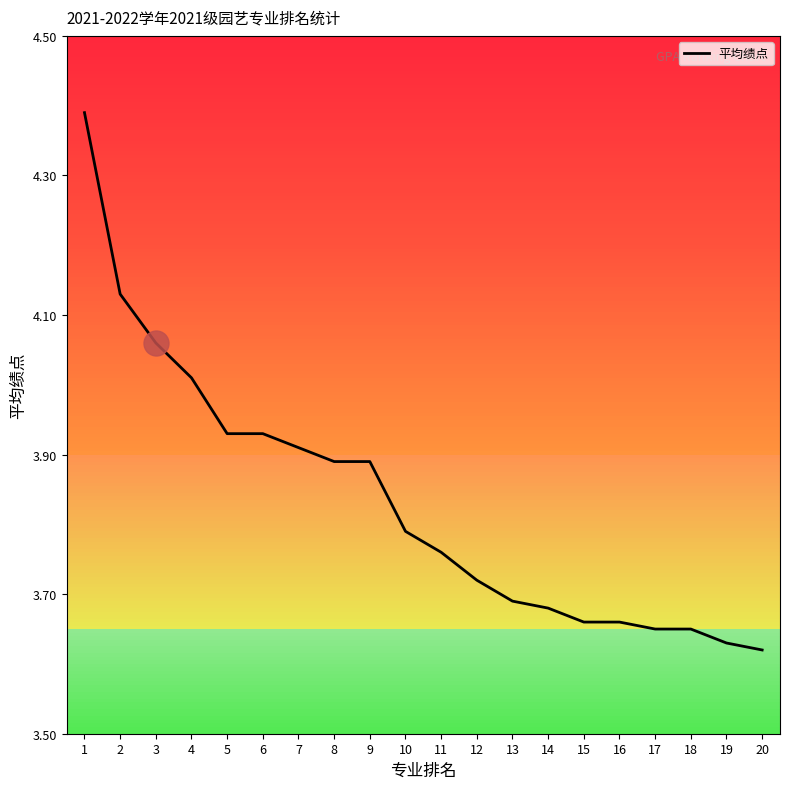

Between 4 and 20, which is larger?

4